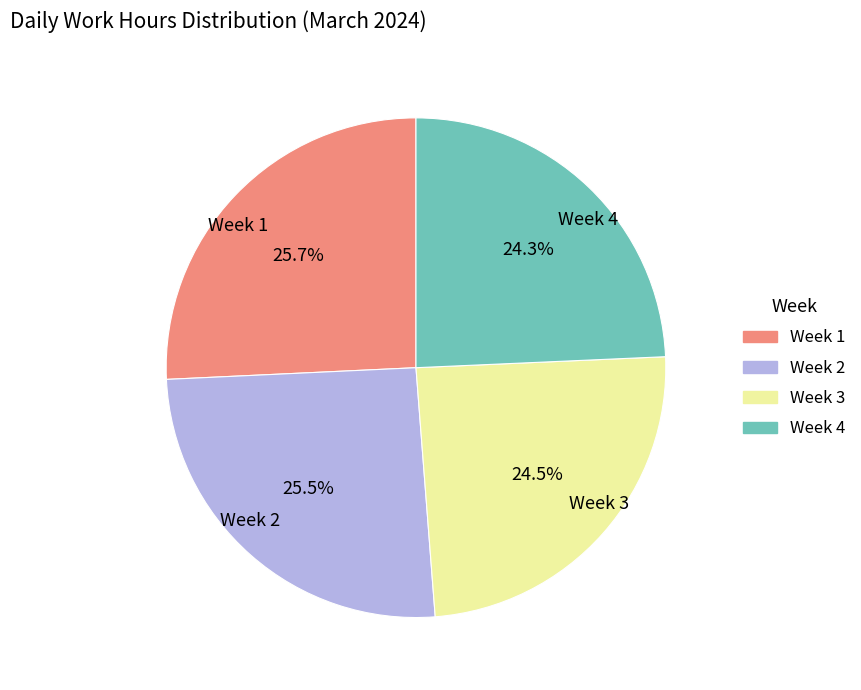

What percentage do Week 2 and Week 3 together represent?

50.0%